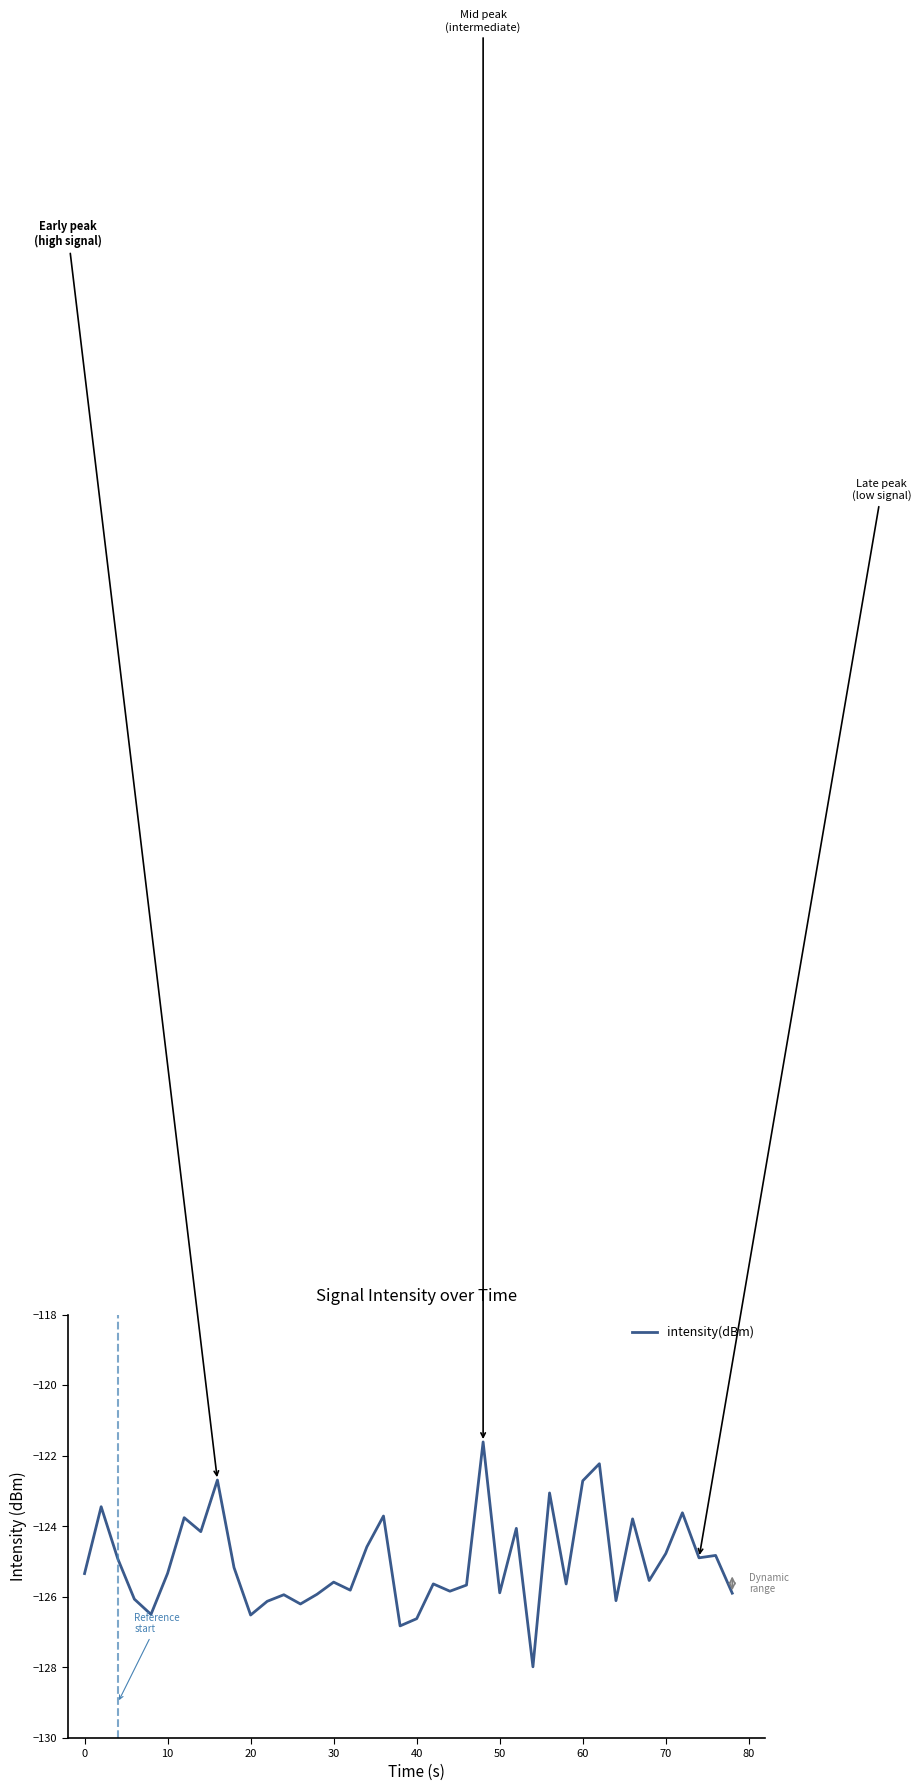

What is the minimum value shown in the chart?

-128.0